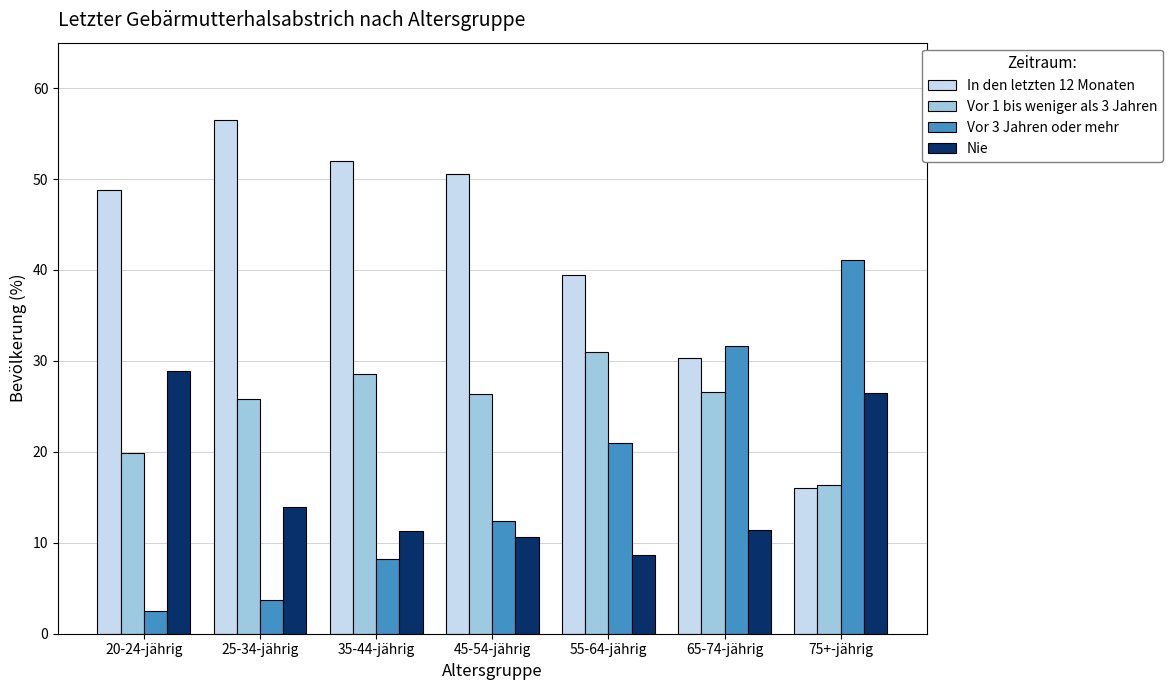

True or false: Vor 3 Jahren oder mehr has a value of 63.2 at 75+-jährig.

False